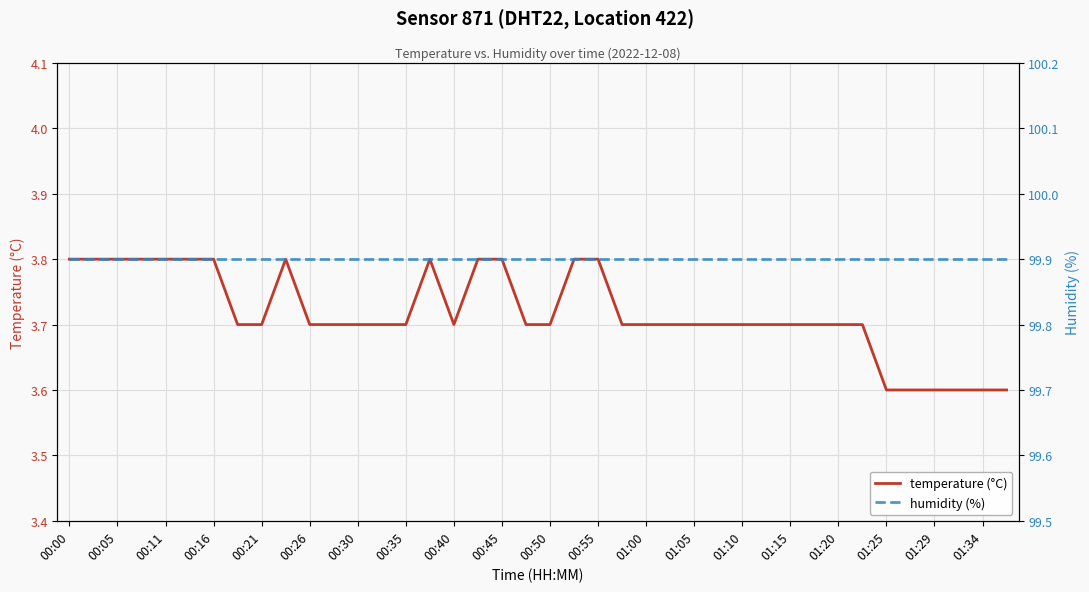

What is the maximum value for temperature (°C)?

3.8